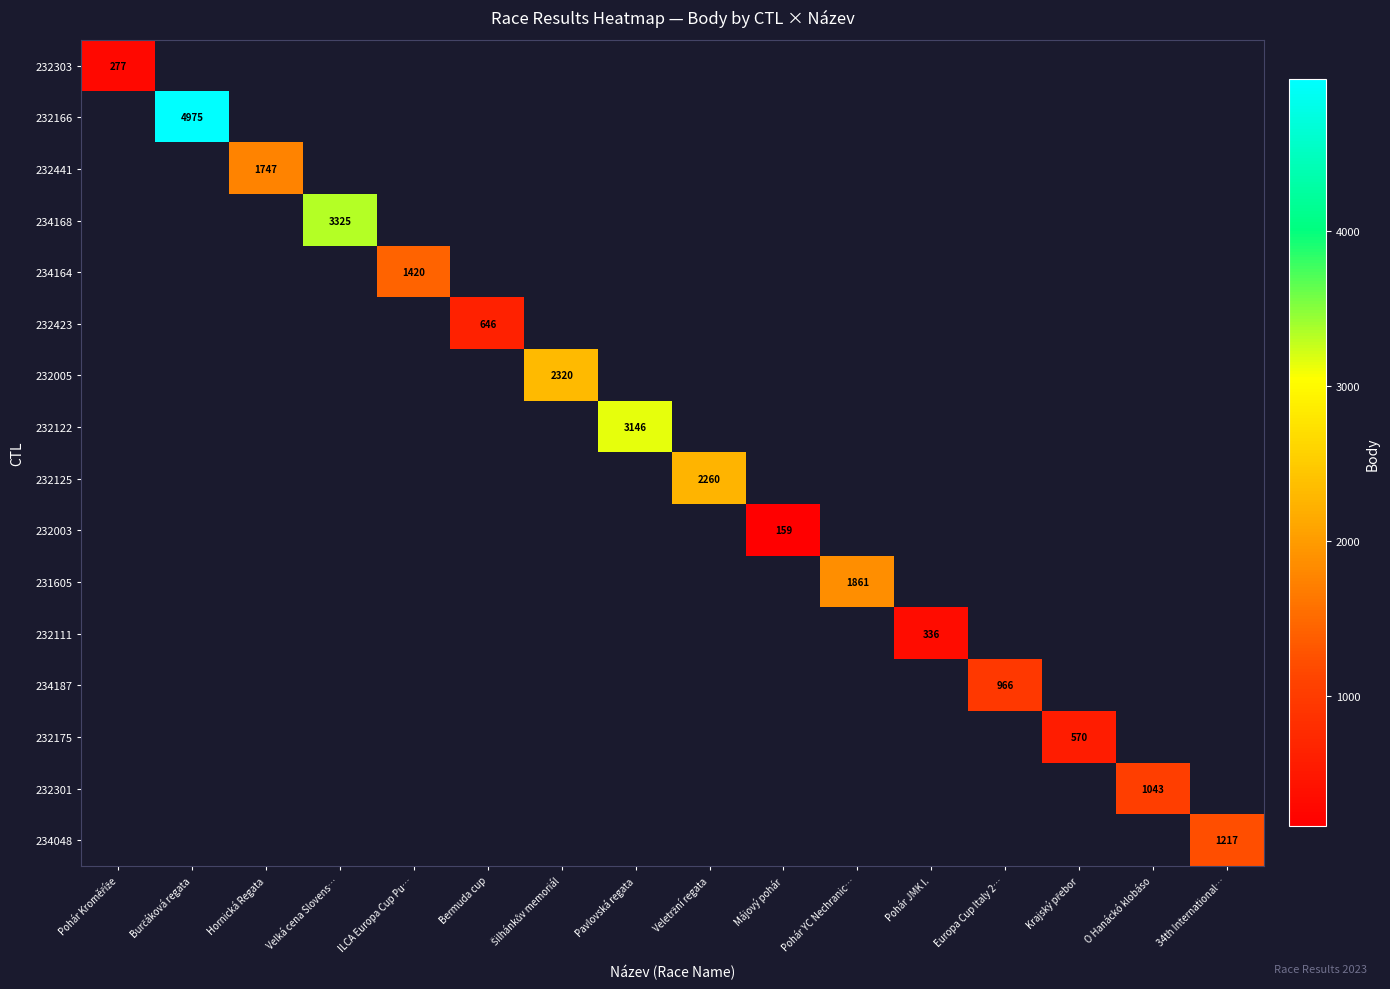

Which category has the highest value across all series?

Burčáková regata